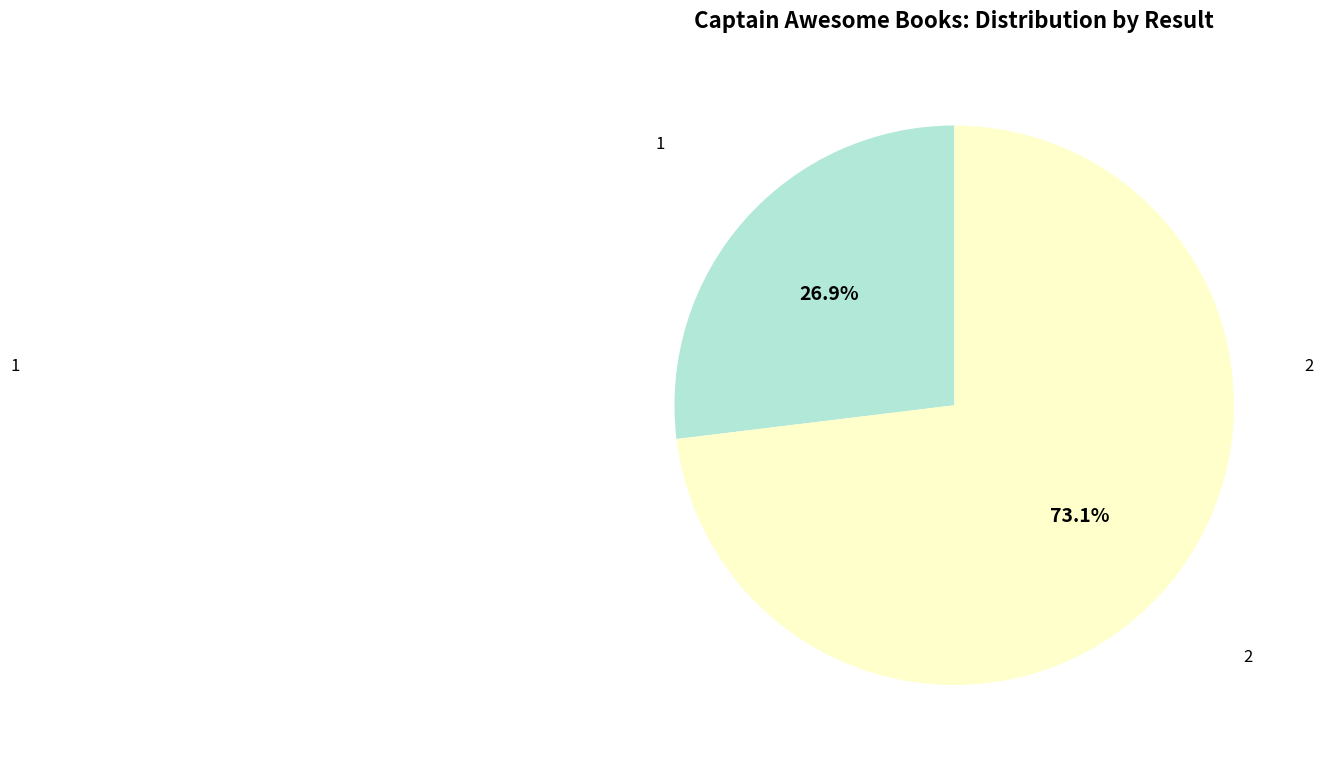

Is it true that 2 is 73% of the pie?

True